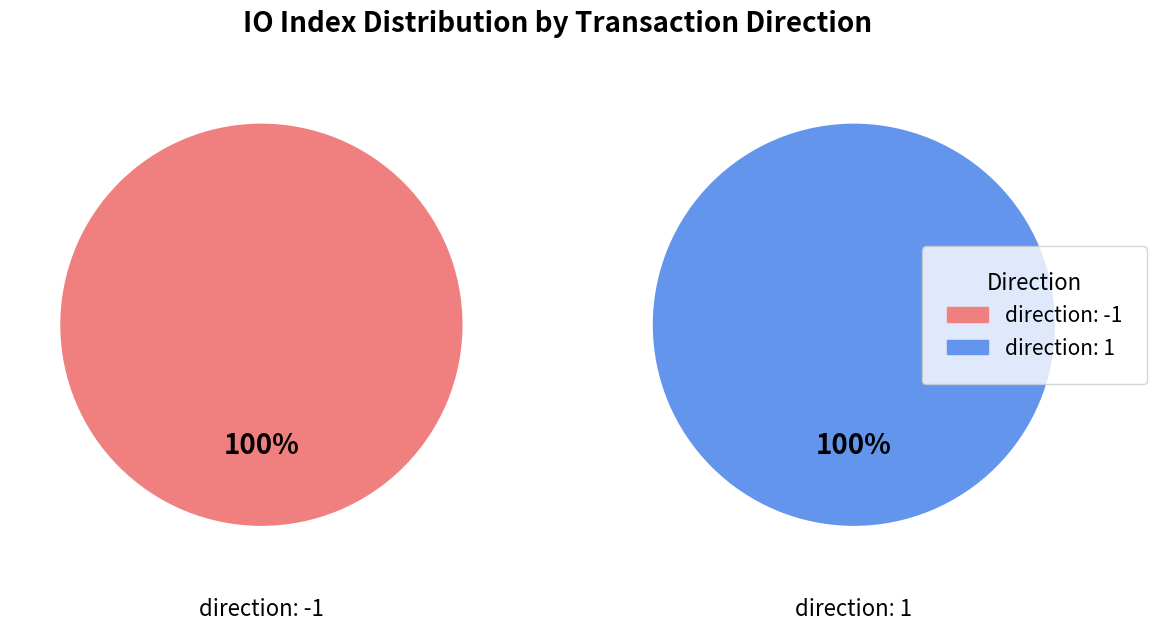

Combined, do 0 and 1 account for over 50%?

Yes